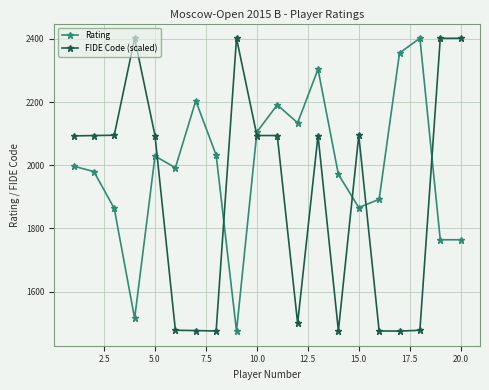

At how many categories does at least one series exceed 1682?

20